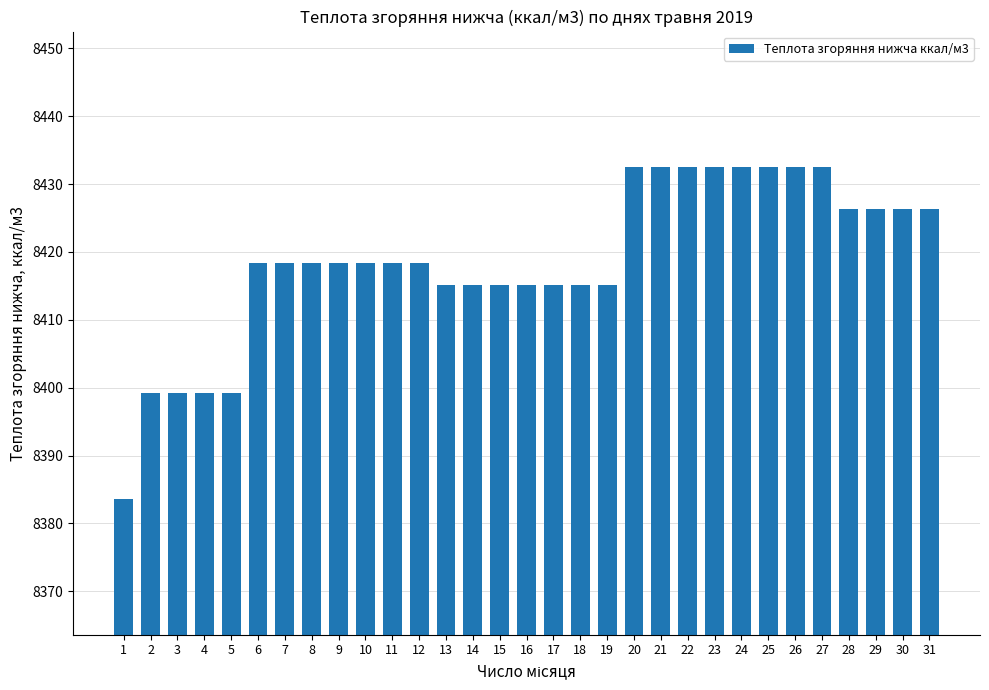

What is the difference between the values at 27 and 9?

14.1